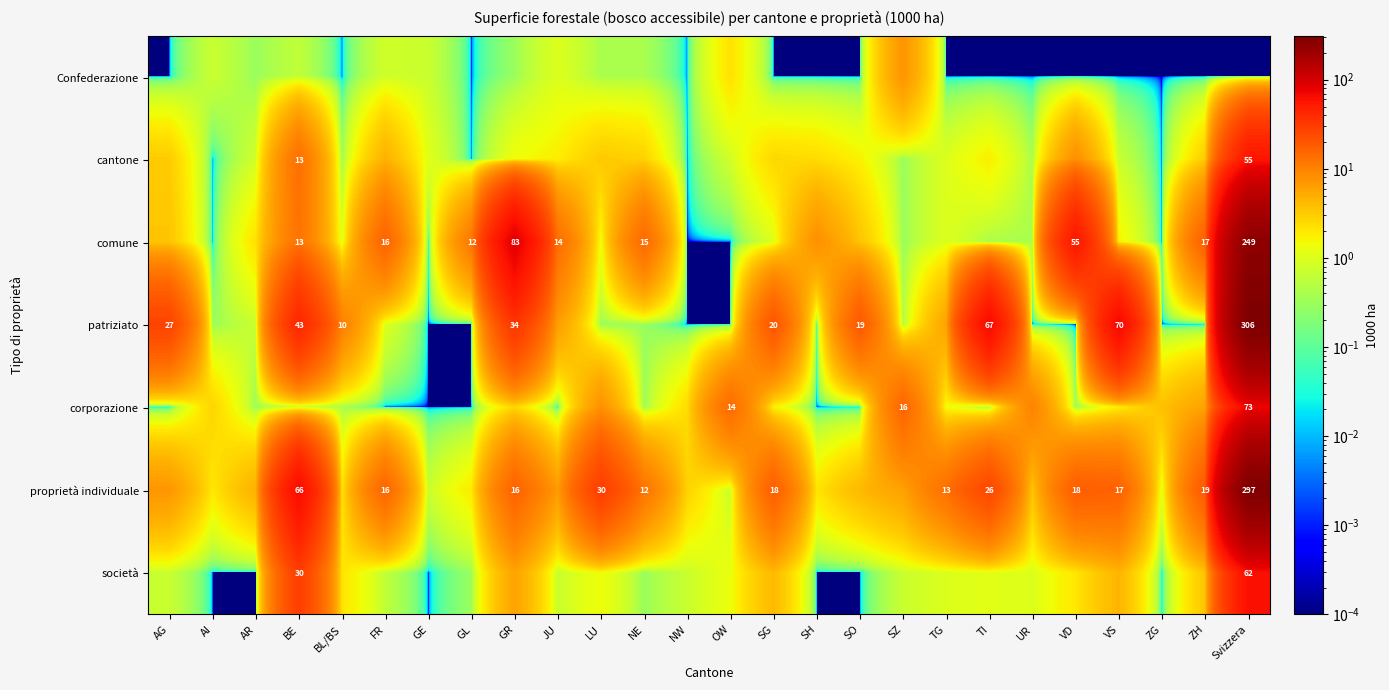

At which category does the chart reach its minimum across all series?

AG